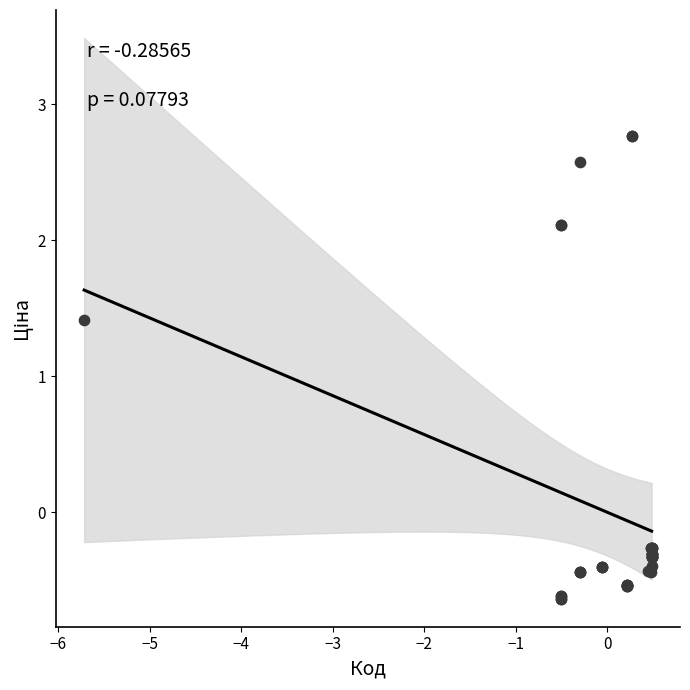

What Y value in the scatter plot is closest to 1?

1.4